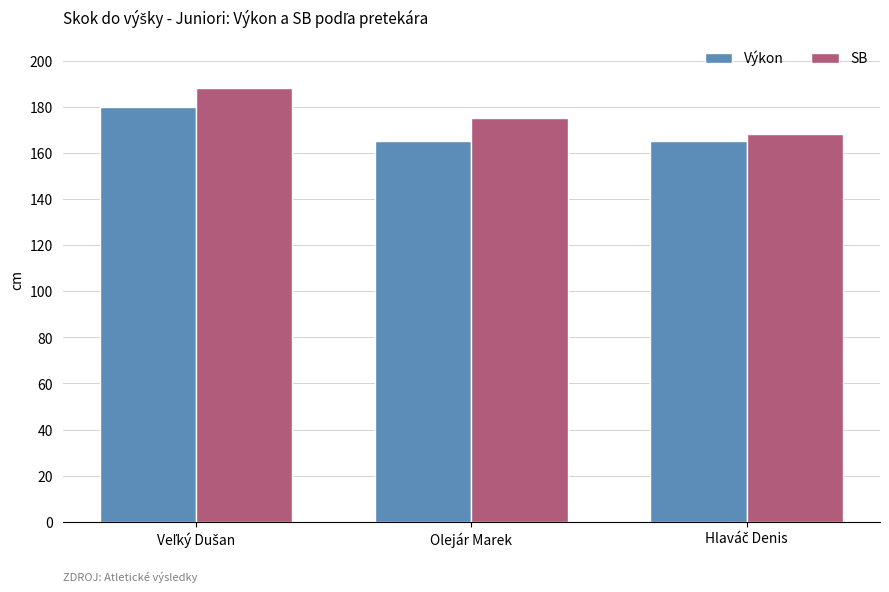

What is the value of the SB bar at the 1st from the left?

188